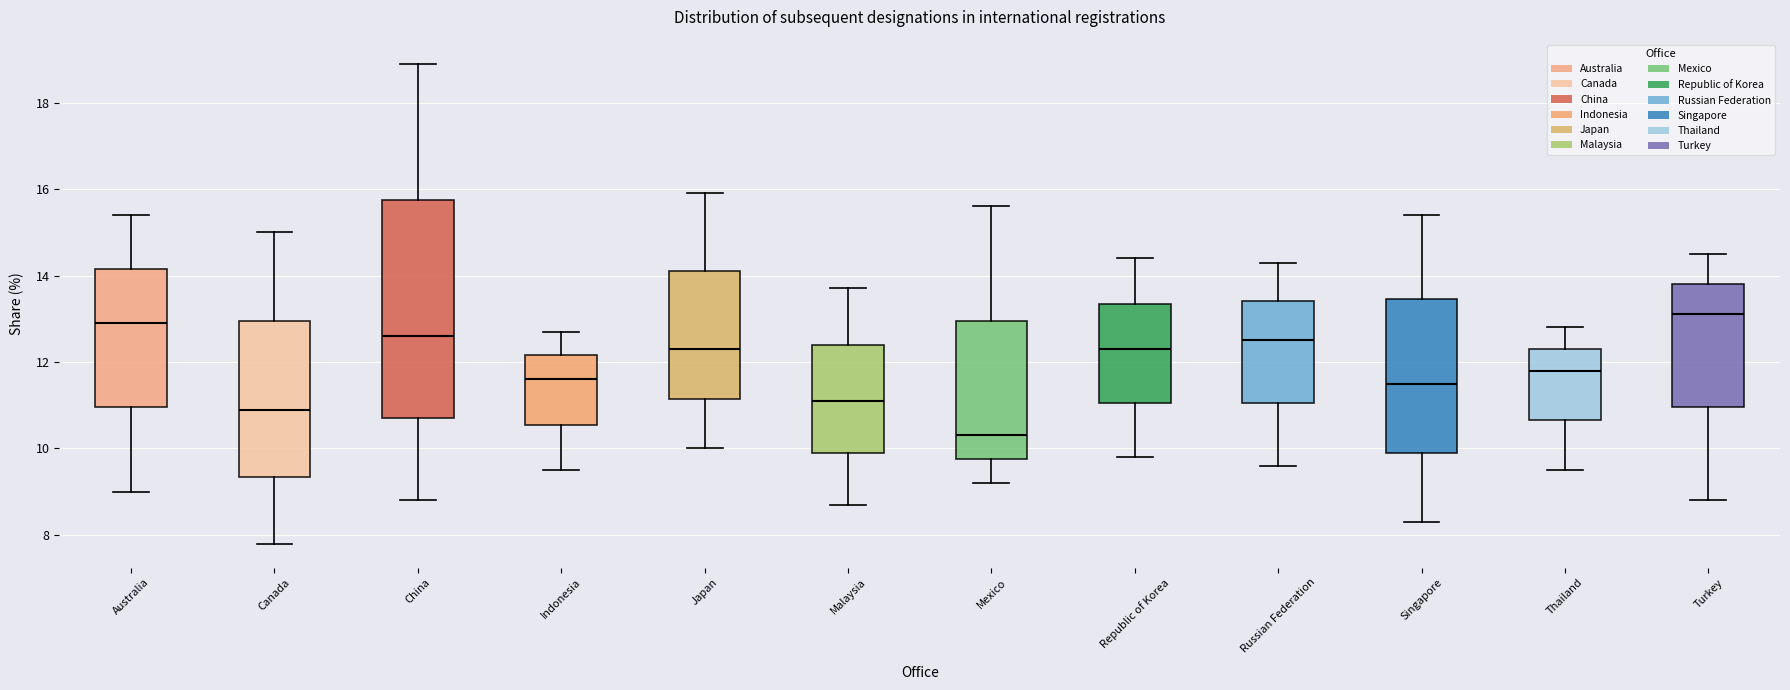

Reading left to right, transcribe this box plot: for each box, give where its median line is, the range the box spans, and where its two whiskers end, as read against the y-axis. The values are not printed on the chart, so give them approximately, as read against the axis.

Australia: median 13.0, box 11.0 to 14.2, whiskers 9.0 to 15.4
Canada: median 11.0, box 9.4 to 13.0, whiskers 7.8 to 15.0
China: median 12.6, box 10.8 to 15.8, whiskers 8.8 to 19.0
Indonesia: median 11.6, box 10.6 to 12.2, whiskers 9.6 to 12.8
Japan: median 12.4, box 11.2 to 14.2, whiskers 10.0 to 16.0
Malaysia: median 11.2, box 10.0 to 12.4, whiskers 8.8 to 13.8
Mexico: median 10.4, box 9.8 to 13.0, whiskers 9.2 to 15.6
Republic of Korea: median 12.4, box 11.0 to 13.4, whiskers 9.8 to 14.4
Russian Federation: median 12.6, box 11.0 to 13.4, whiskers 9.6 to 14.4
Singapore: median 11.6, box 10.0 to 13.4, whiskers 8.4 to 15.4
Thailand: median 11.8, box 10.6 to 12.4, whiskers 9.6 to 12.8
Turkey: median 13.2, box 11.0 to 13.8, whiskers 8.8 to 14.6